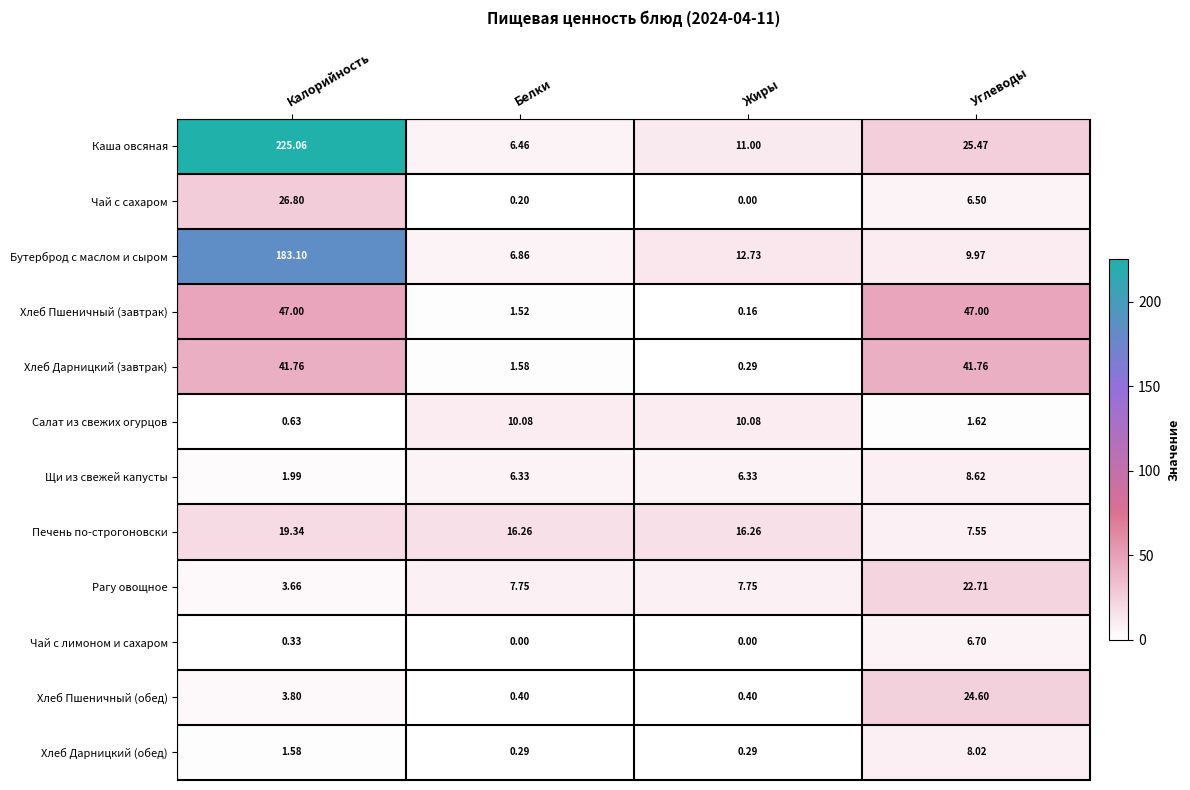

At which category is the sum across all series the highest?

Калорийность